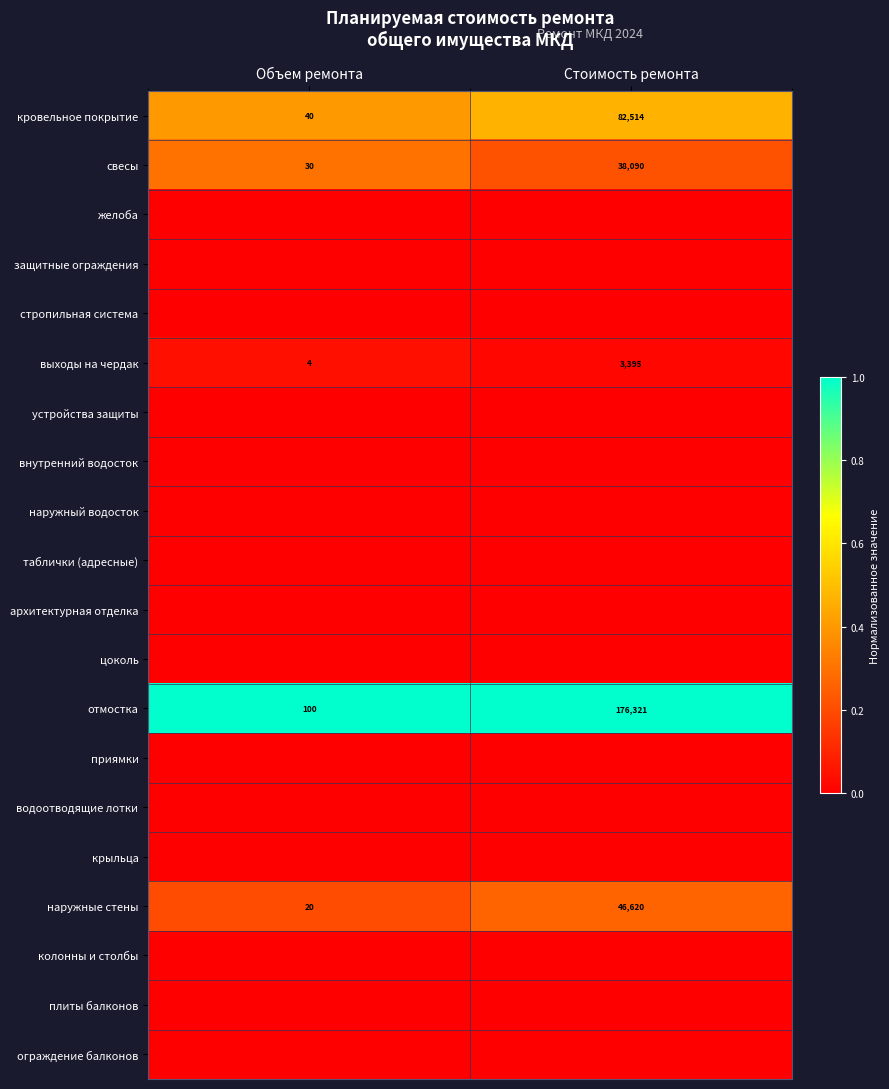

The выходы на чердак series shows 3395 at Стоимость ремонта. True or false?

True